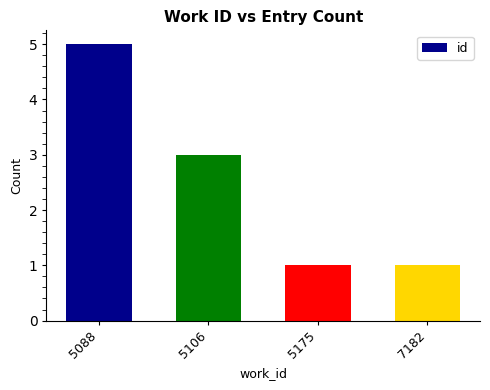

Is it true that the value at 5175 is 1?

True